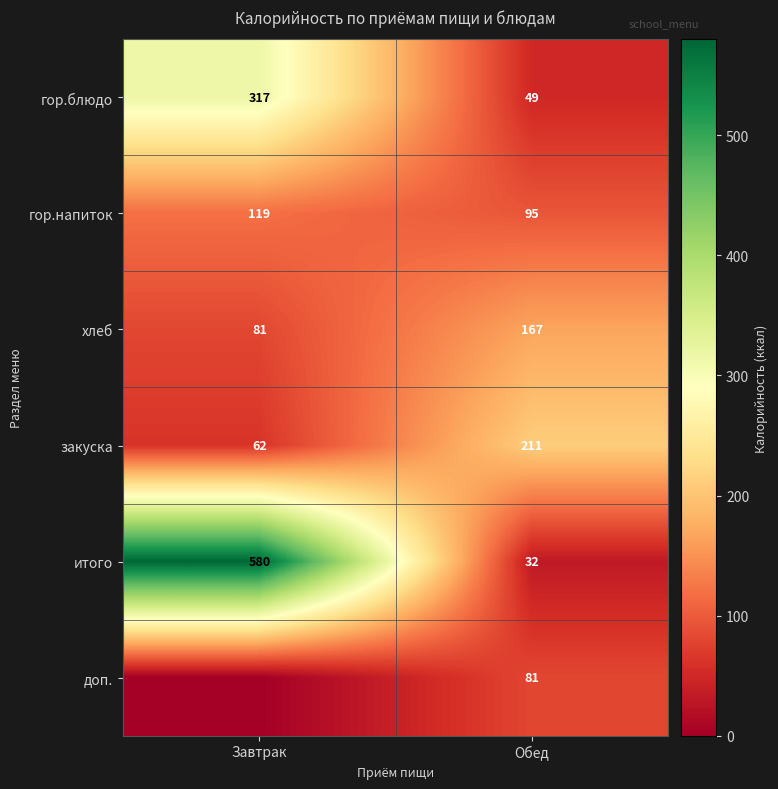

At which label does итого reach its peak?

Завтрак